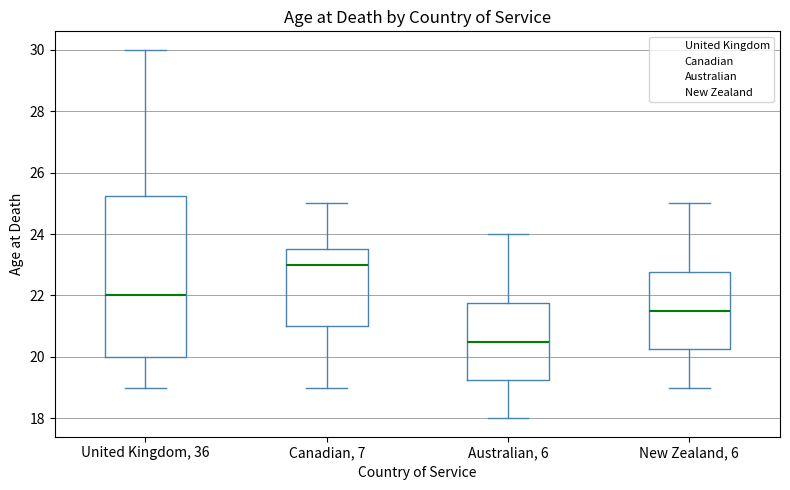

Reading left to right, transcribe this box plot: for each box, give where its median line is, the range the box spans, and where its two whiskers end, as read against the y-axis. The values are not printed on the chart, so give them approximately, as read against the axis.

United Kingdom, 36: median 22.0, box 20.0 to 25.2, whiskers 19.0 to 30.0
Canadian, 7: median 23.0, box 21.0 to 23.6, whiskers 19.0 to 25.0
Australian, 6: median 20.6, box 19.2 to 21.8, whiskers 18.0 to 24.0
New Zealand, 6: median 21.6, box 20.2 to 22.8, whiskers 19.0 to 25.0